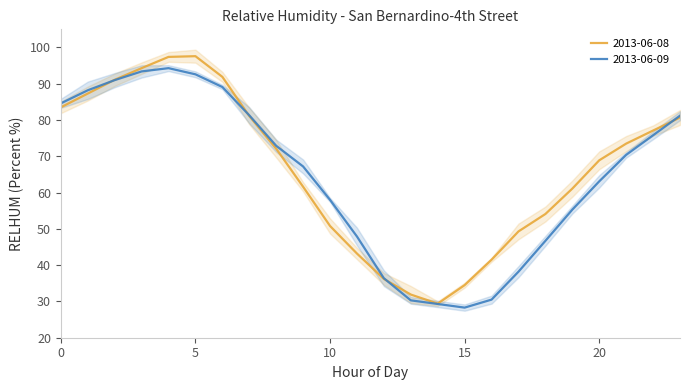

Between 10 and 20, which is larger?

20